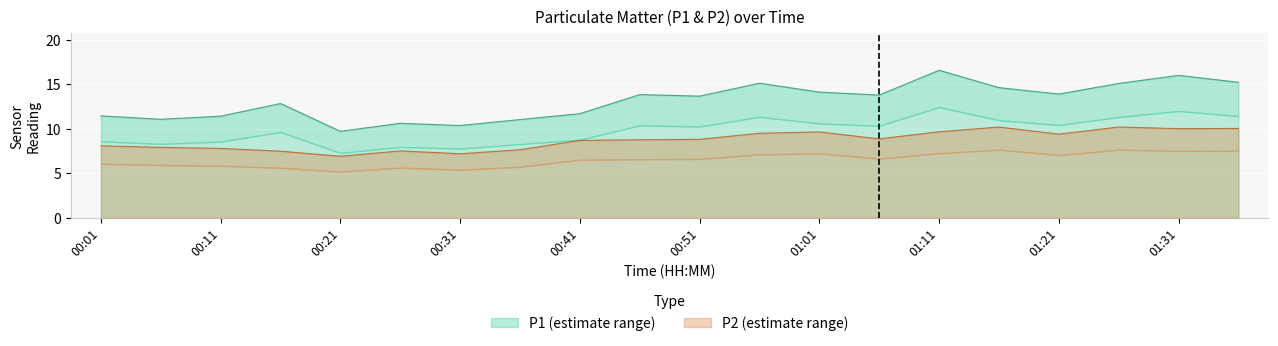

True or false: P1 and P2 intersect in this chart.

False